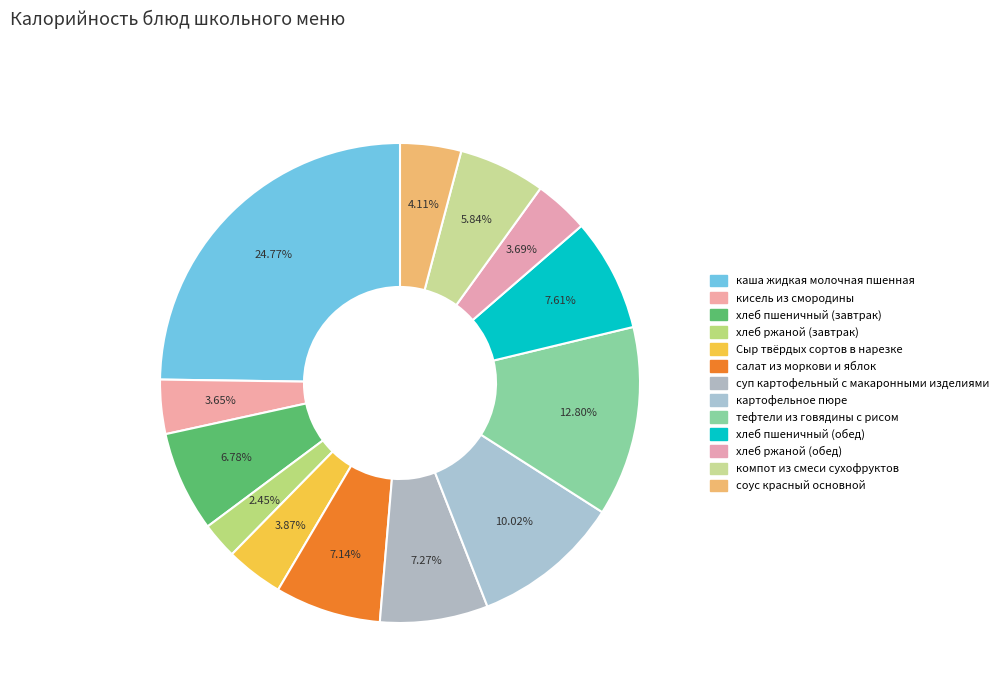

How many slices are in this pie chart?

13